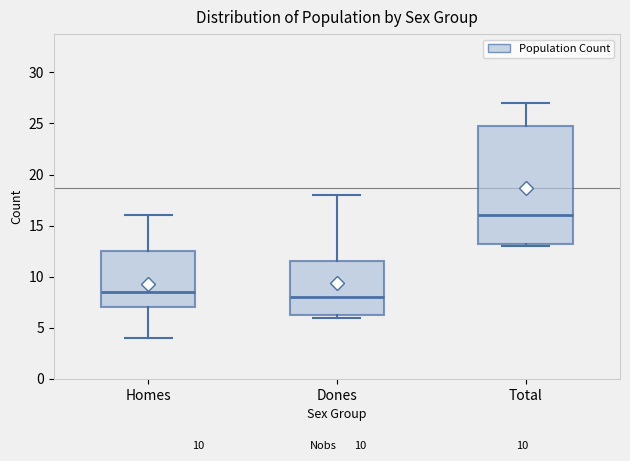

Reading left to right, transcribe this box plot: for each box, give where its median line is, the range the box spans, and where its two whiskers end, as read against the y-axis. The values are not printed on the chart, so give them approximately, as read against the axis.

Homes: median 8.5, box 7.0 to 12.5, whiskers 4.0 to 16.0
Dones: median 8.0, box 6.5 to 11.5, whiskers 6.0 to 18.0
Total: median 16.0, box 13.5 to 25.0, whiskers 13.0 to 27.0